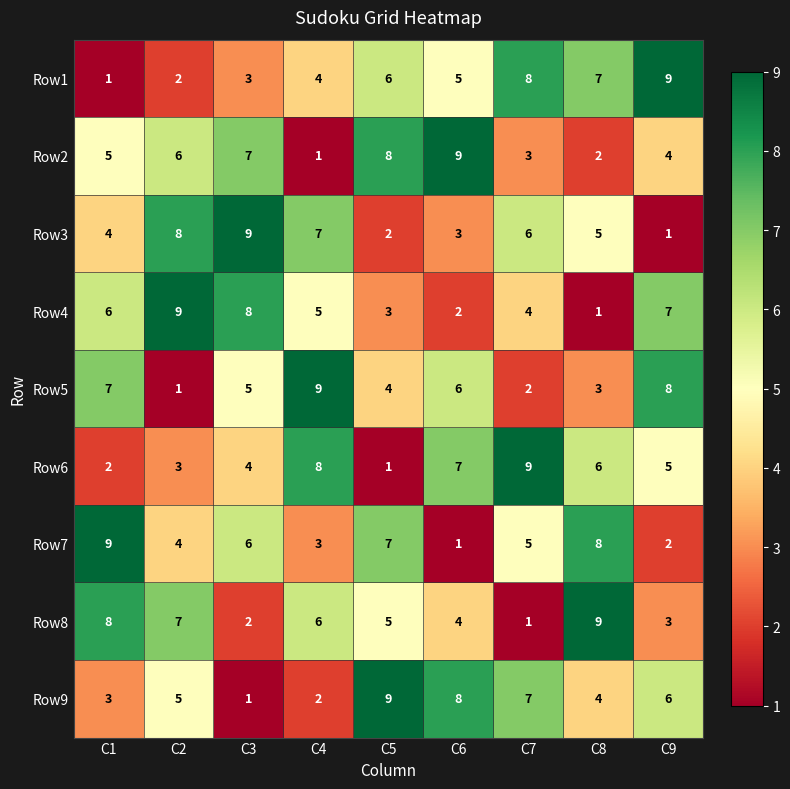

At how many categories does at least one series exceed 8?

9